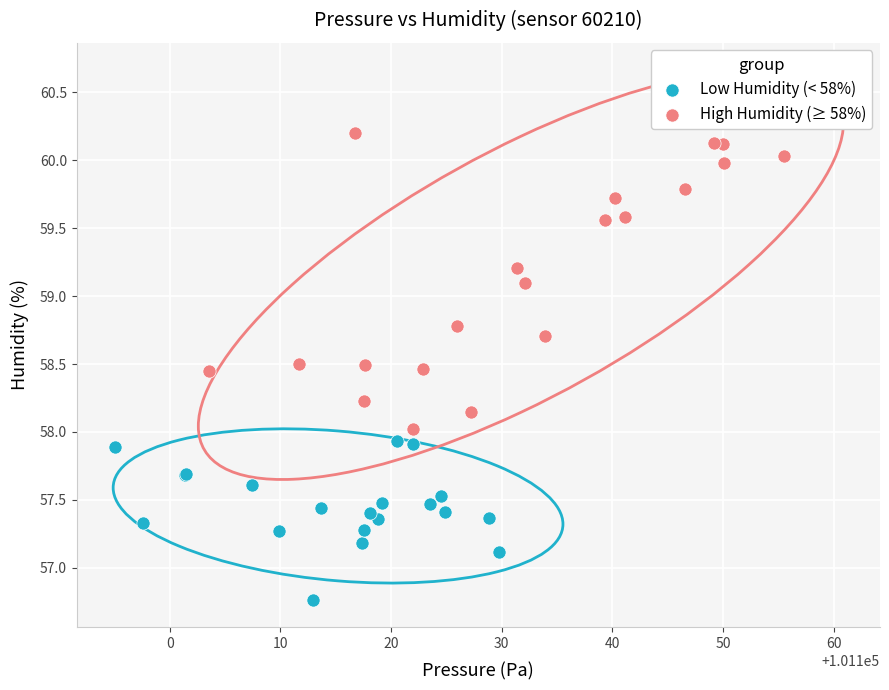

Which series has the largest Y range (max minus min)?

High Humidity (≥ 58%)